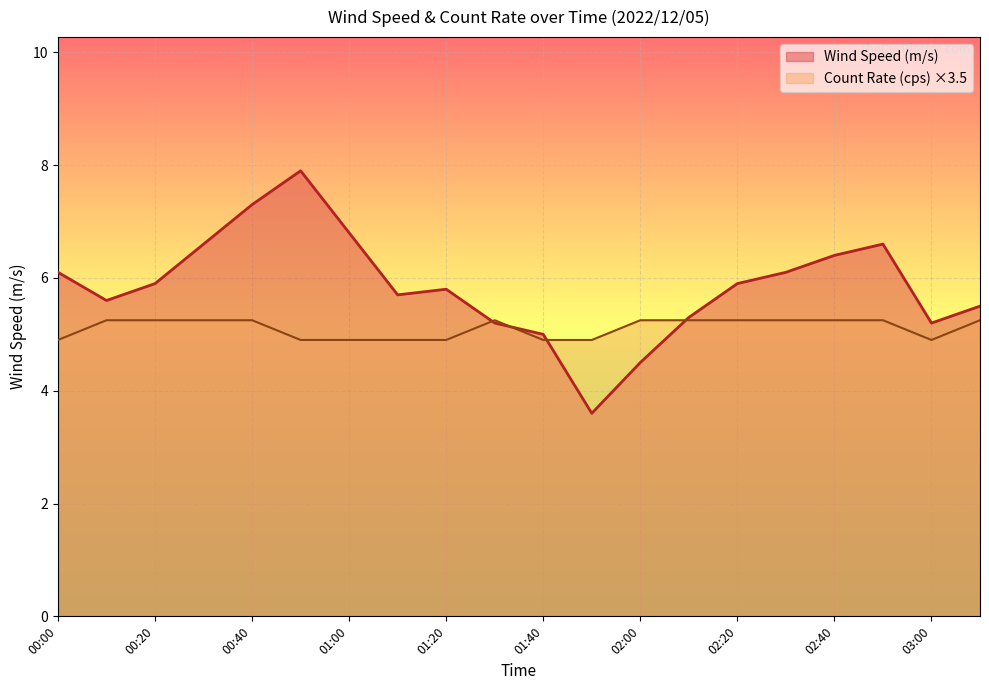

True or false: Wind Speed (m/s) and Count Rate (cps) cross at least once.

True